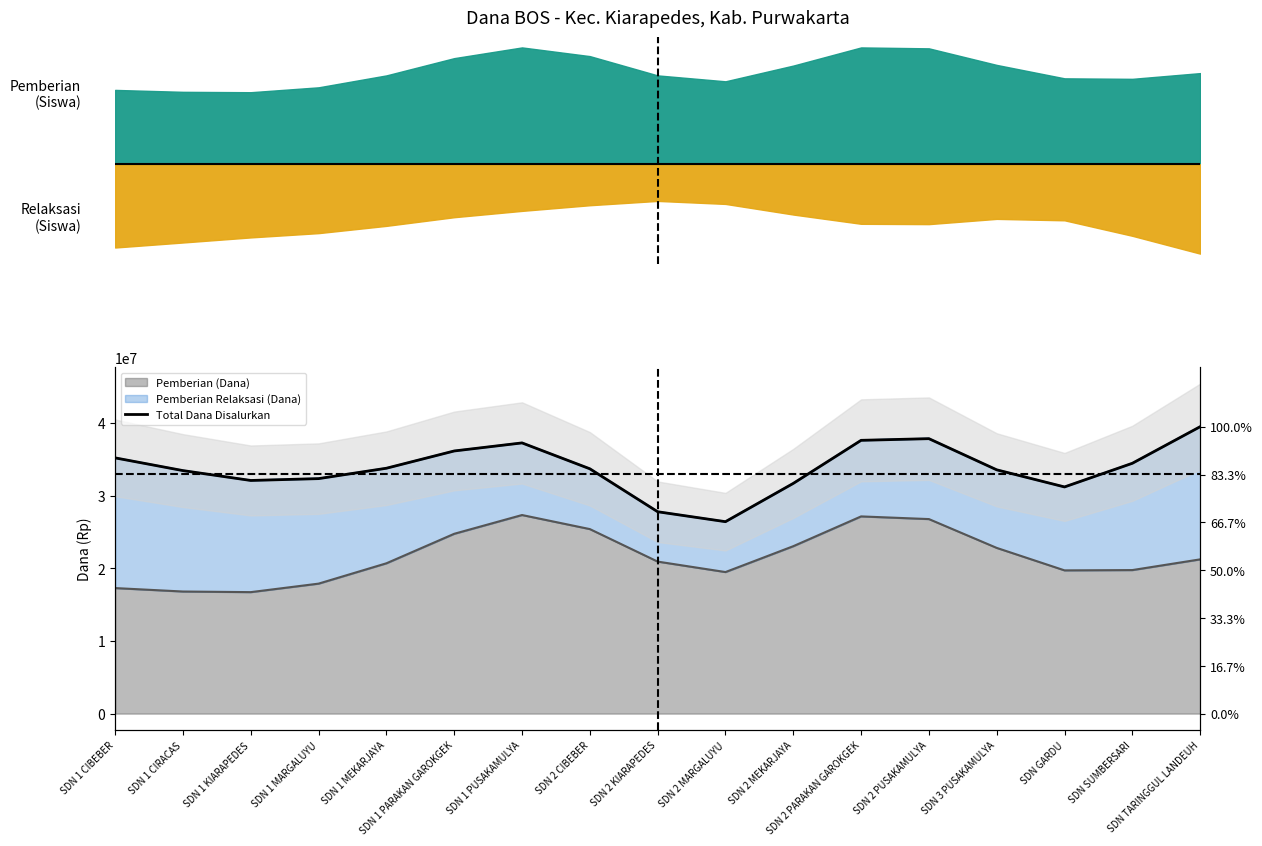

Between SDN 2 PUSAKAMULYA and SDN GARDU, which is larger?

SDN 2 PUSAKAMULYA